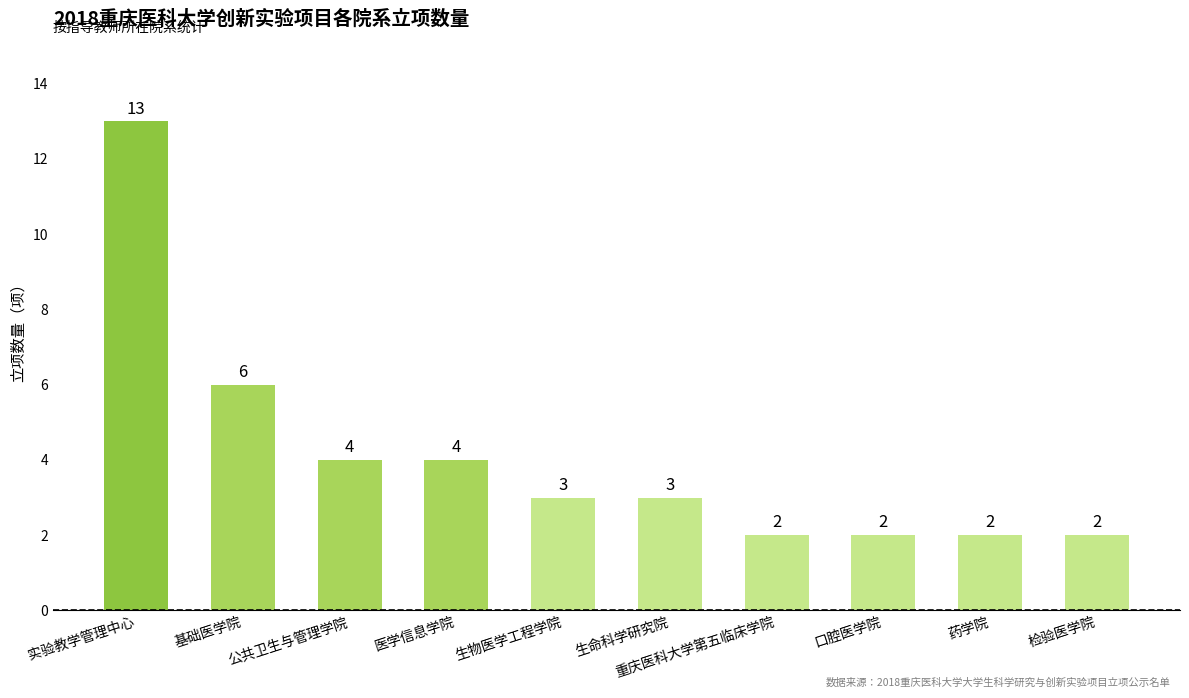

What is the change in value from 生物医学工程学院 to 检验医学院?

-1